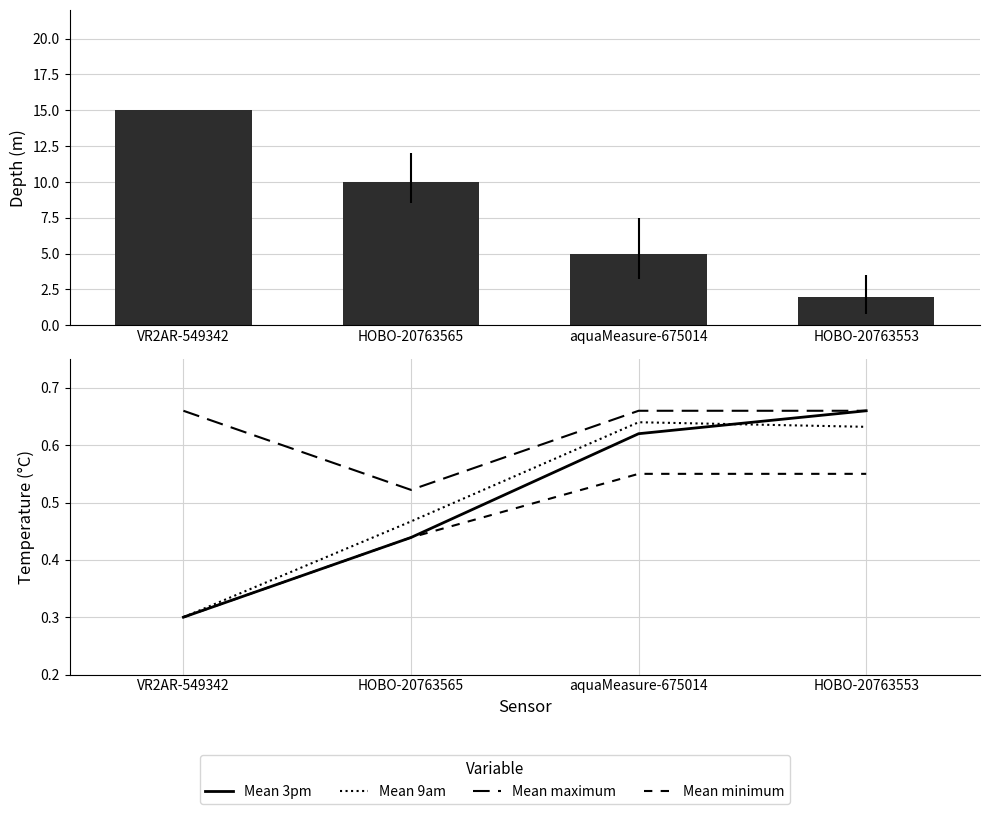

Are the bars horizontal?

No